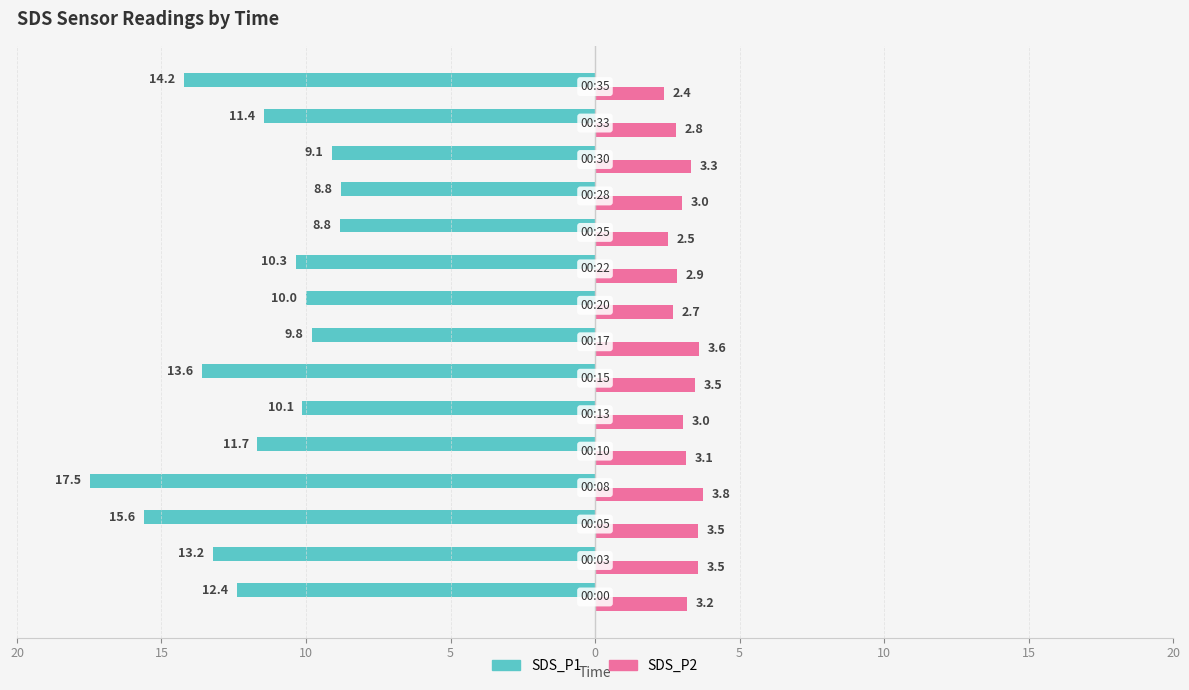

At how many categories does at least one series exceed 0?

15